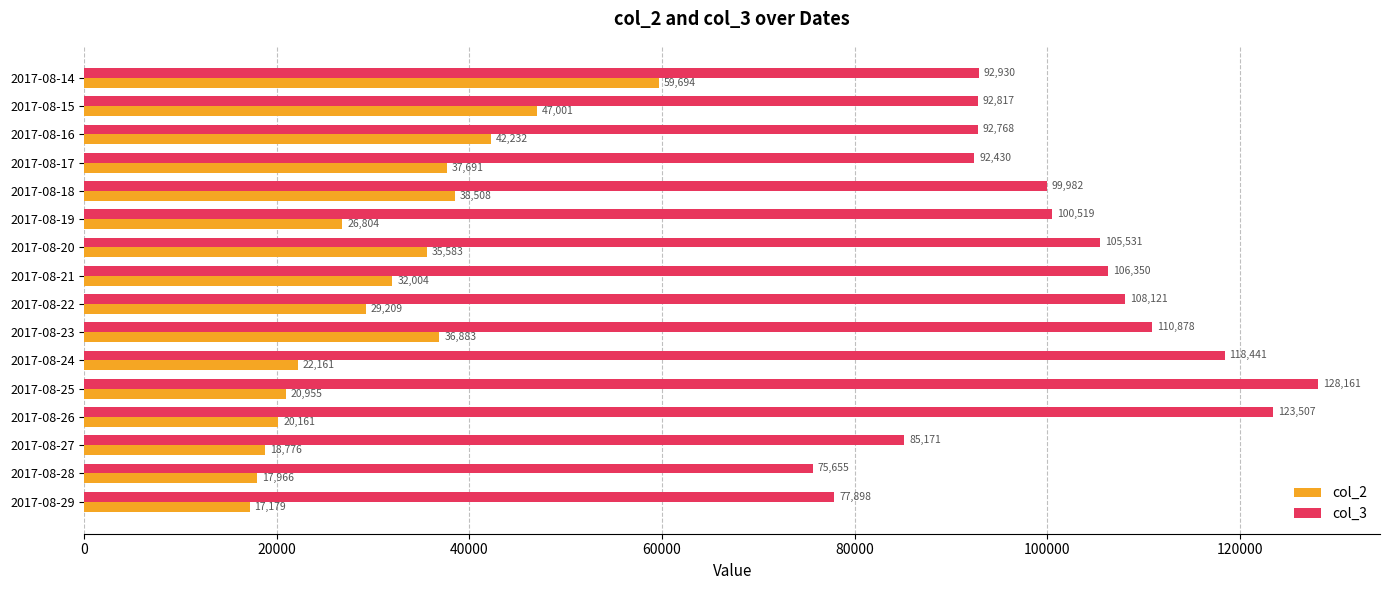

What are all the series names shown in the legend?

col_2, col_3